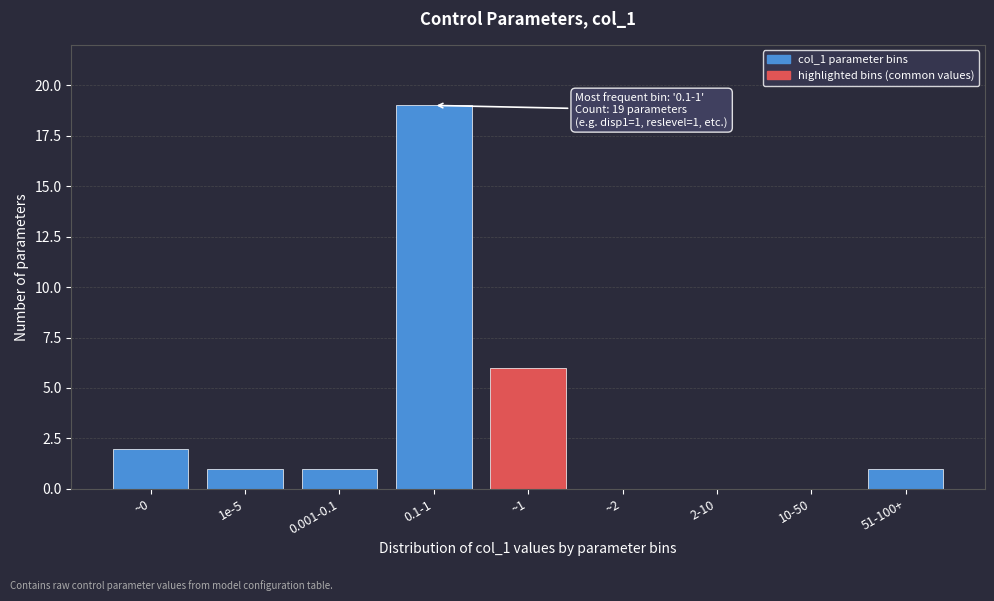

Reading right to left, transcribe all the data shown in this chart.

51-100+=1	10-50=0	2-10=0	~2=0	~1=6	0.1-1=19	0.001-0.1=1	1e-5=1	~0=2